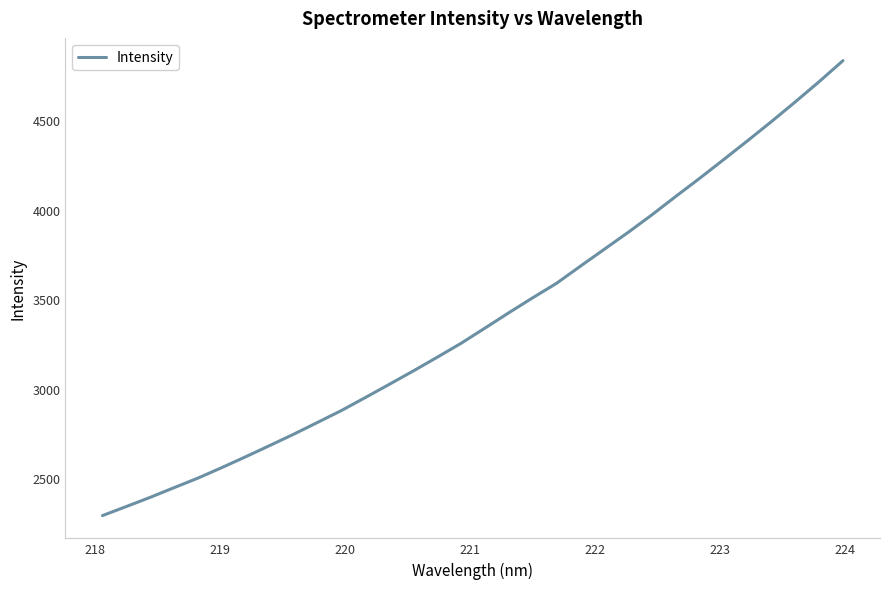

True or false: the data has more than 0 interior local peaks.

False